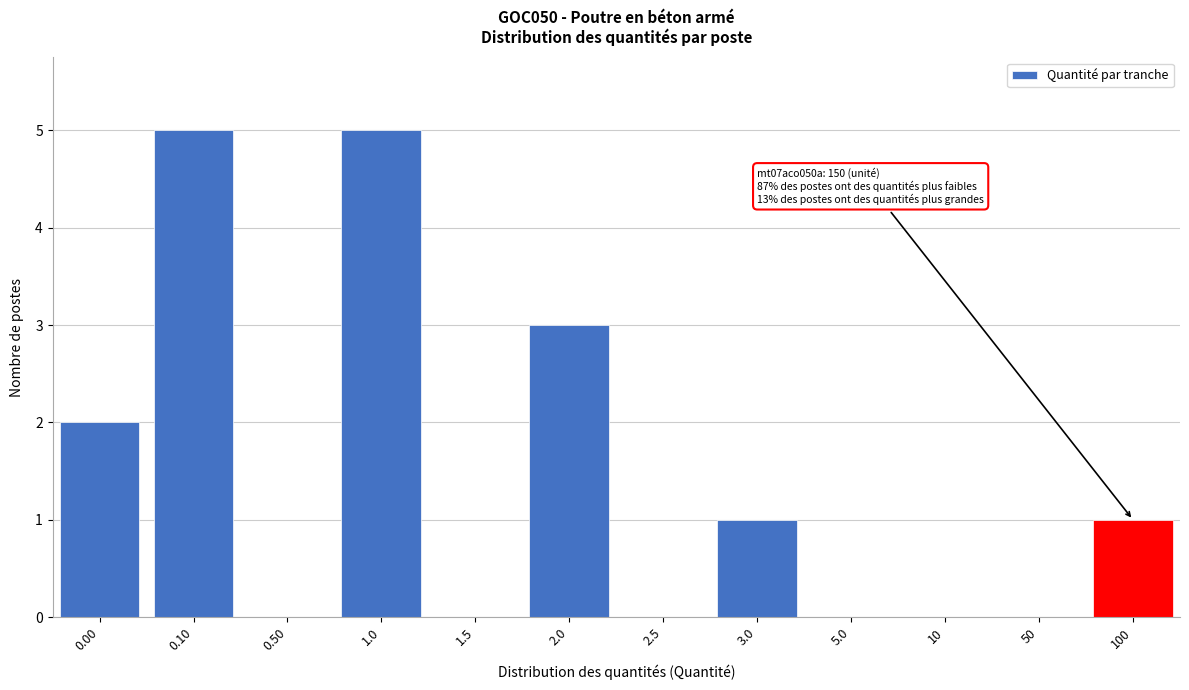

Reading left to right, what are all the values shown in this chart?

0.00=2	0.10=5	0.50=0	1.0=5	1.5=0	2.0=3	2.5=0	3.0=1	5.0=0	10=0	50=0	100=1